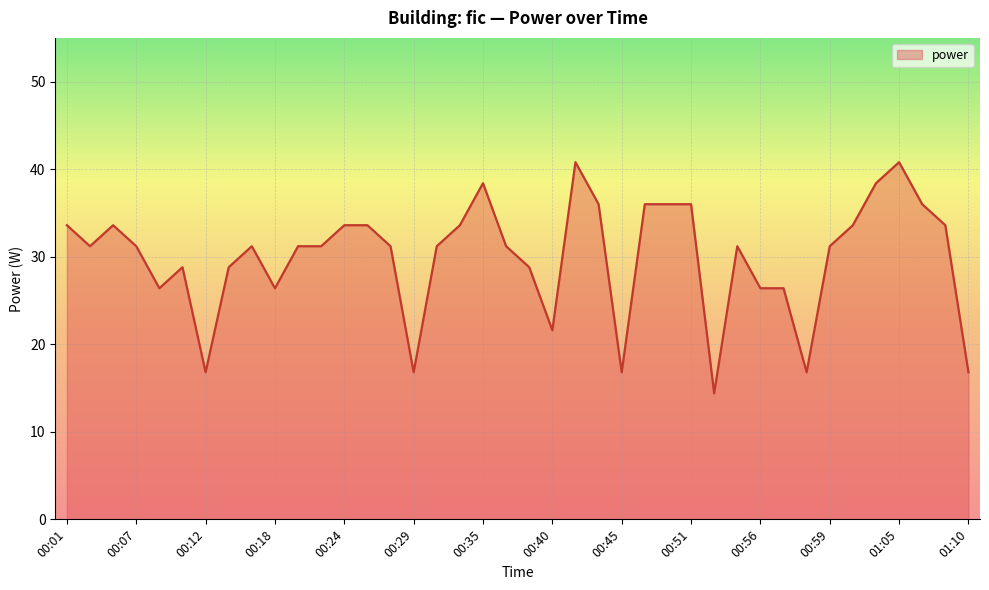

True or false: there are more than 1 points higher than both neighbors.

True